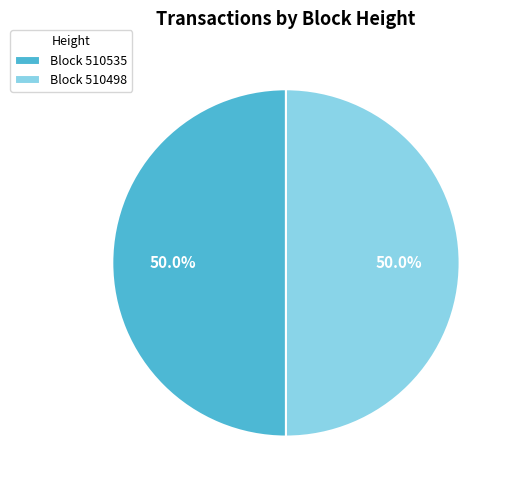

Approximately how many times larger is the value at Block 510535 compared to Block 510498?

1.0